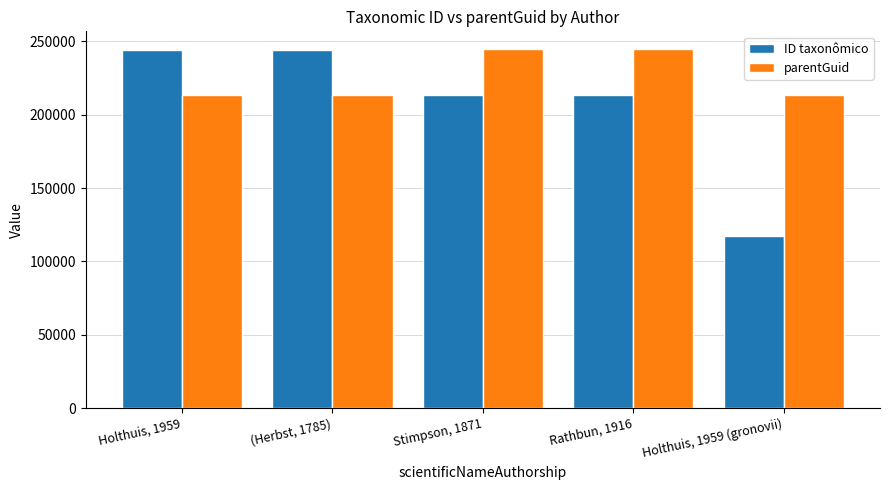

What is the smallest value displayed?

117291